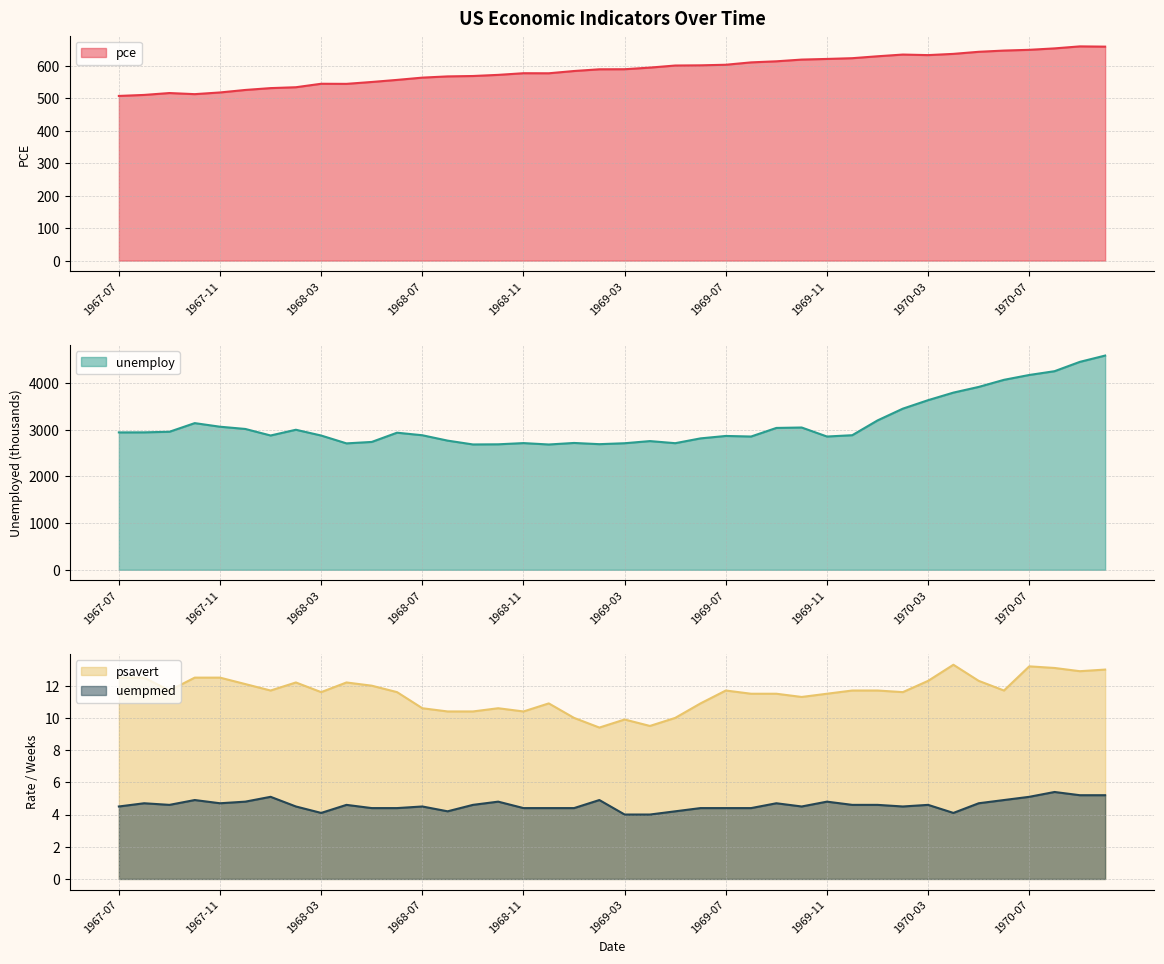

What position from the left is 1967-09?

3